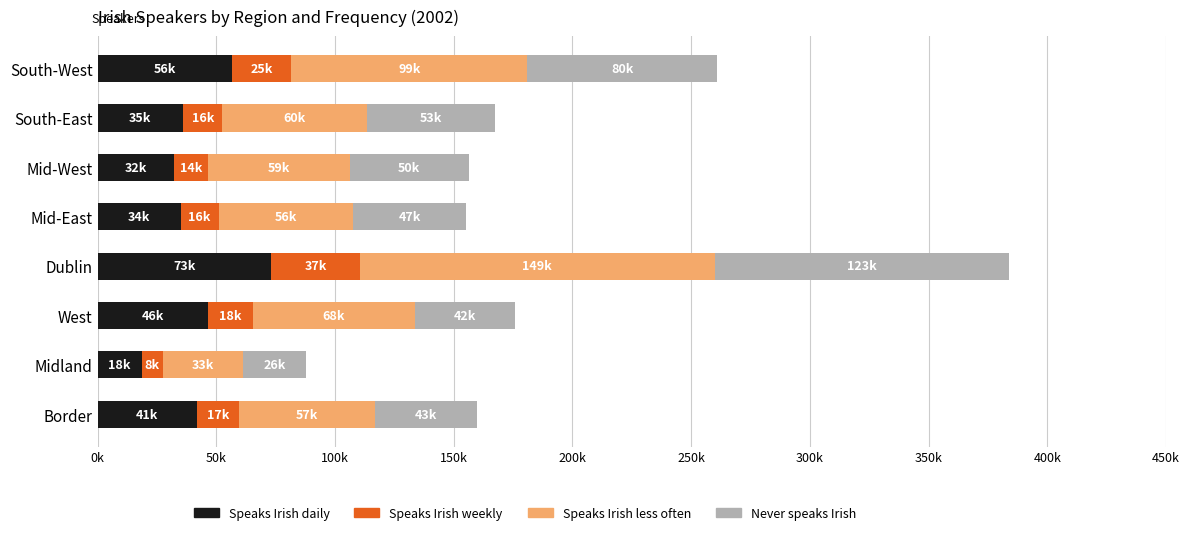

Which series has the widest spread of values?

Speaks Irish less often